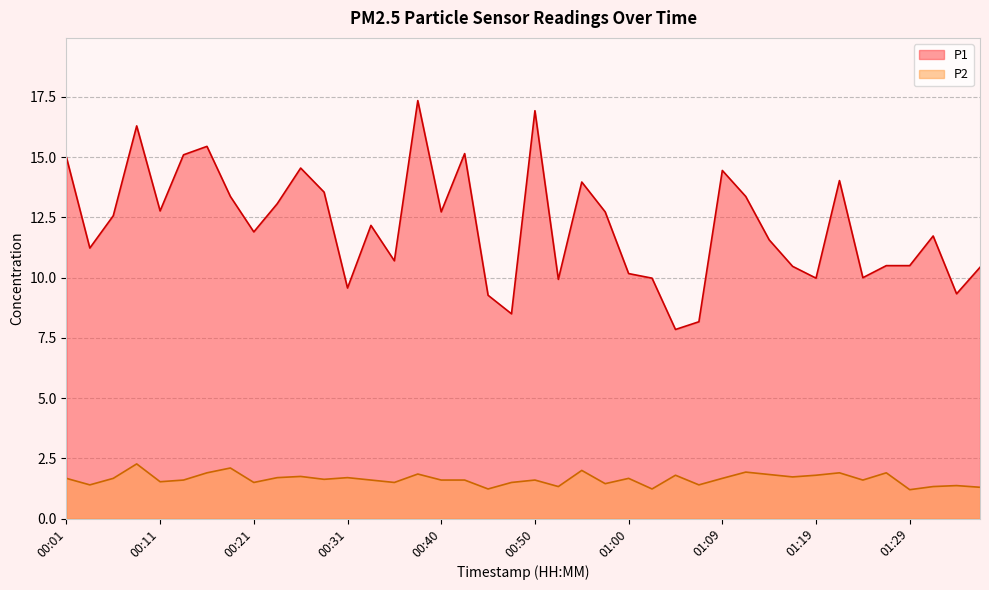

At which category is the sum across all series the highest?

00:38